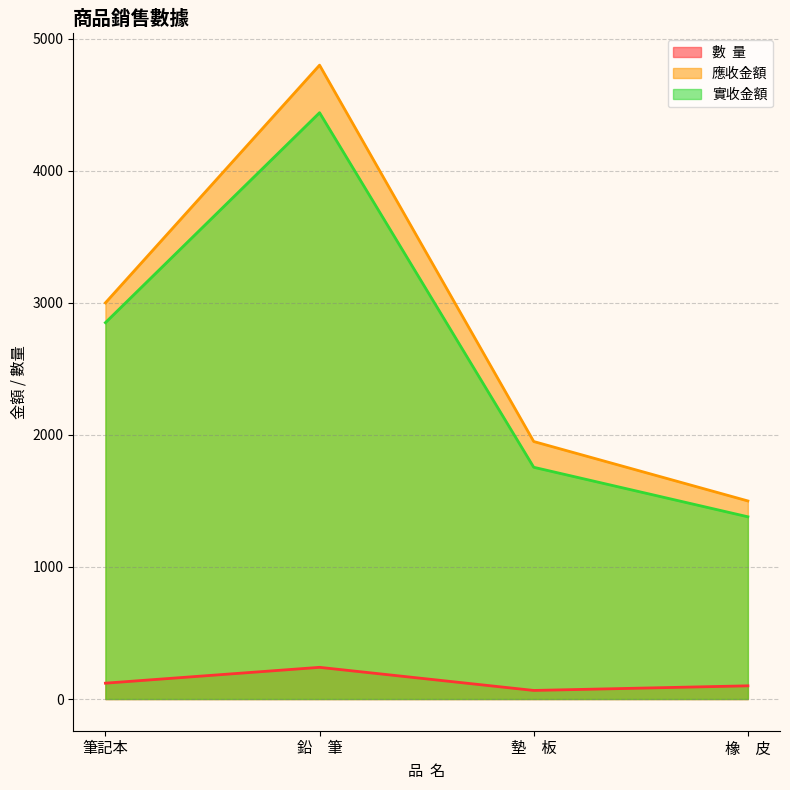

List the series in order of their peak value, lowest first.

數  量, 實收金額, 應收金額